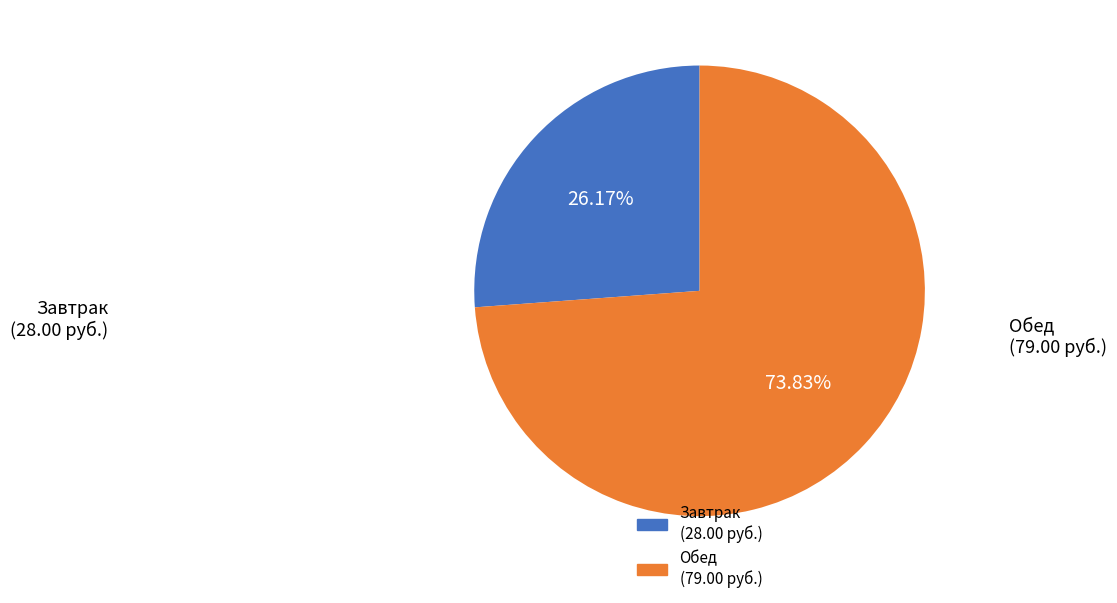

How many segments does this pie chart have?

2